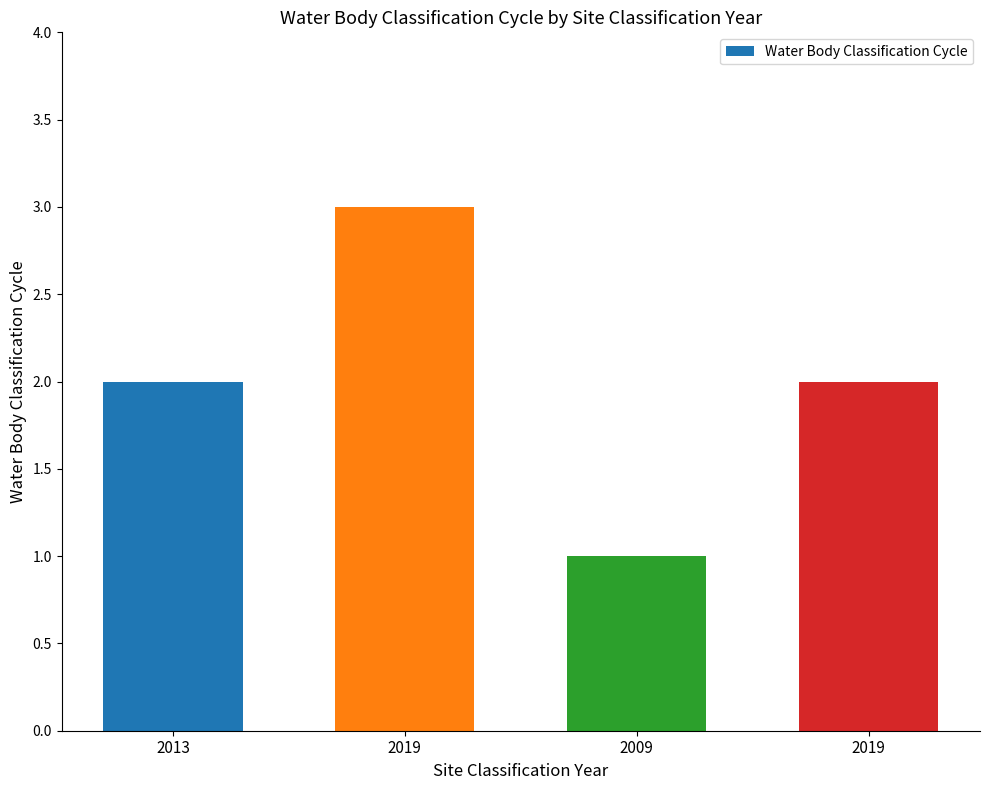

Approximately how many times larger is the value at 2009 compared to 2013?

0.5